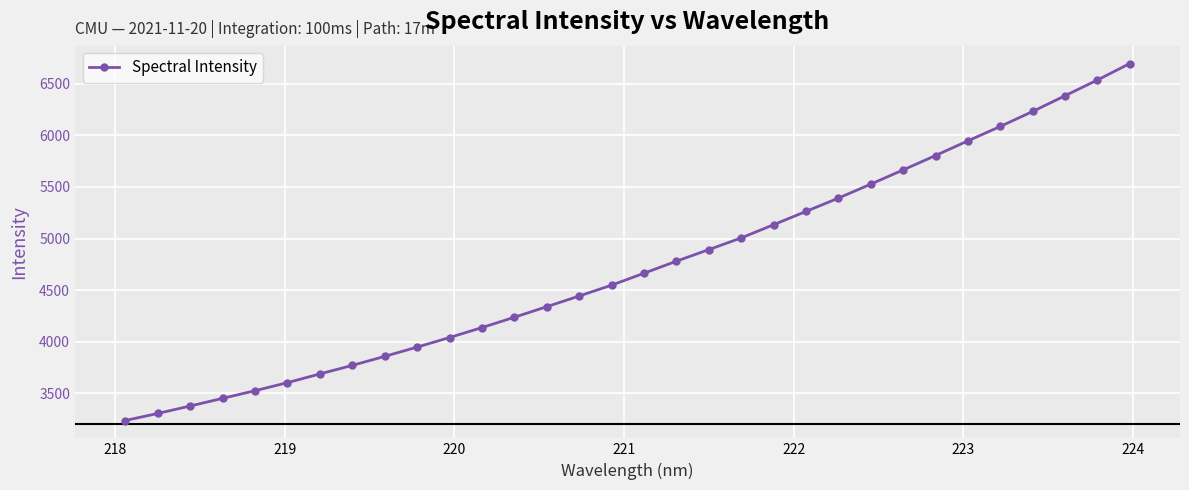

Reading left to right, what are all the values shown in this chart?

3236.9	3305.1	3377.4	3451.6	3525.6	3603.8	3688.2	3771.1	3858.1	3948.3	4040.9	4137.4	4237.4	4339.8	4443.3	4548.4	4664.2	4780.6	4892.9	5006.2	5134.1	5263.0	5391.9	5527.2	5665.1	5804.3	5946.7	6086.3	6231.5	6383.8	6536.2	6695.9